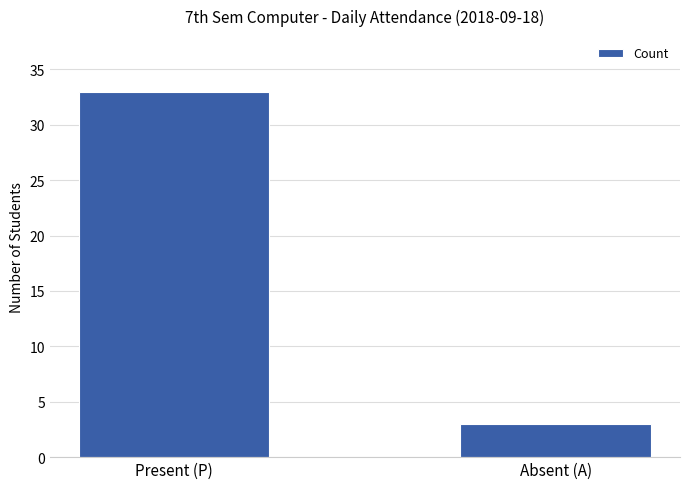

Reading left to right, extract all data points from this chart.

Present (P)=33	Absent (A)=3